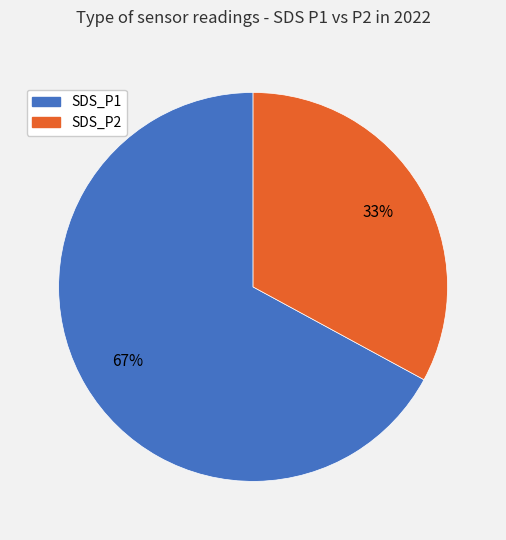

True or false: SDS_P1 accounts for 53% of the total.

False